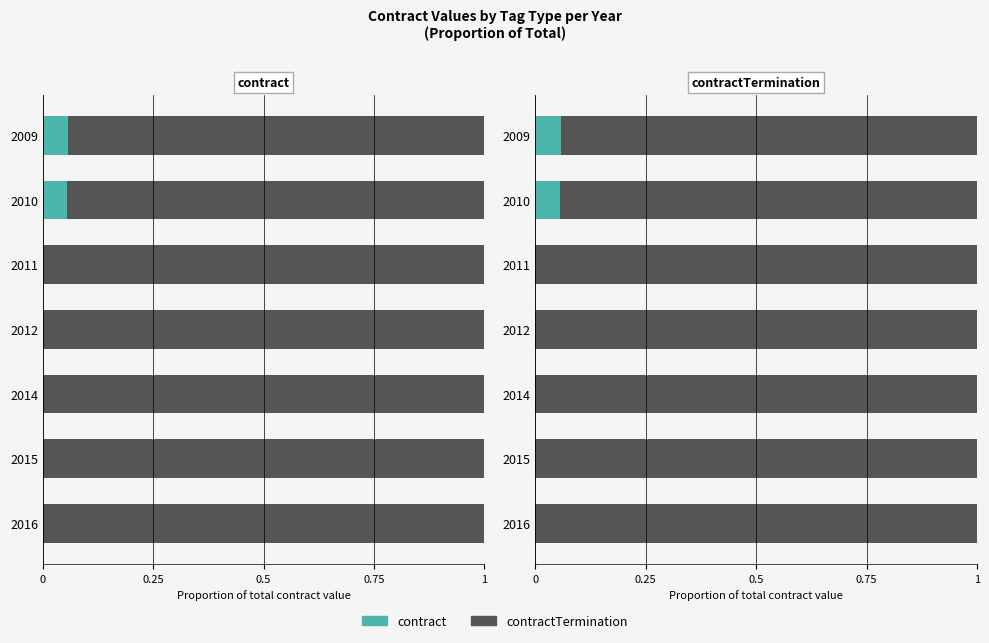

How many series are shown in this chart?

2